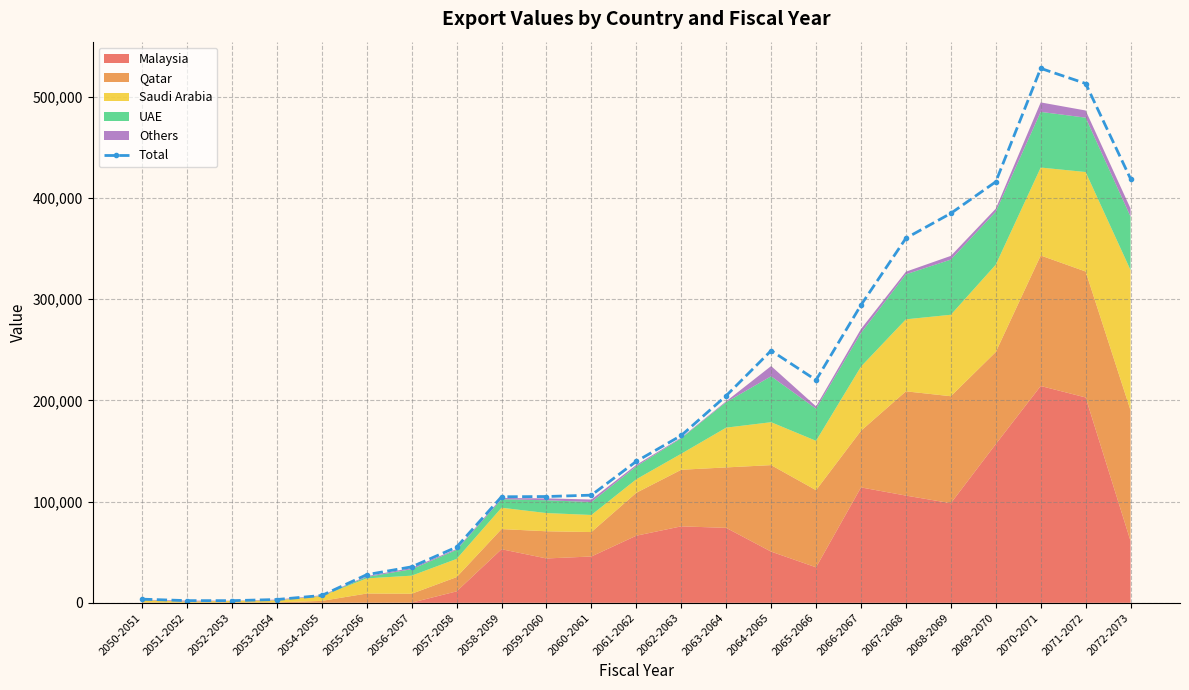

What position from the right is 2051-2052?

22